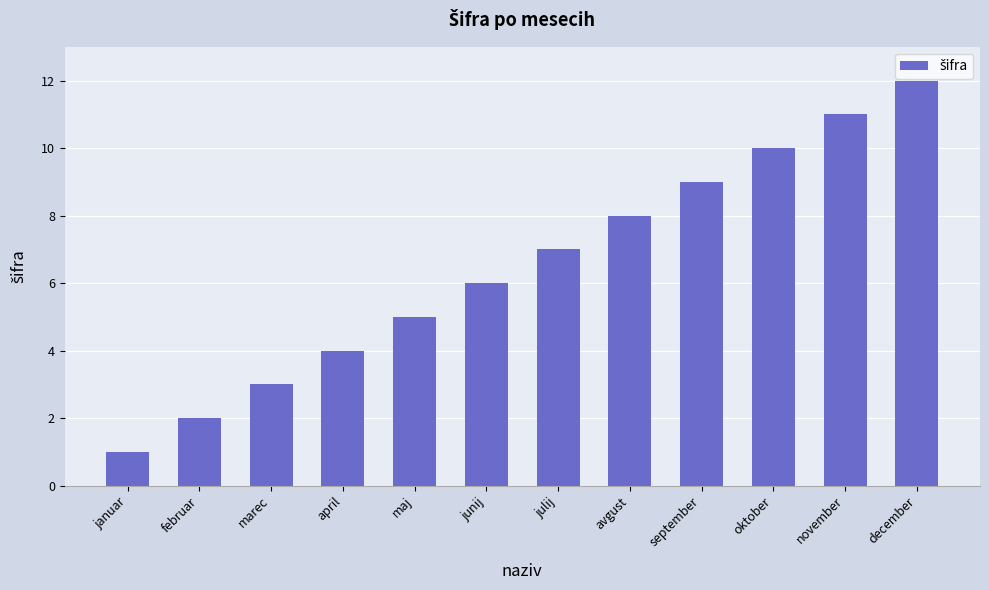

At which category does the chart reach its peak across all series?

december